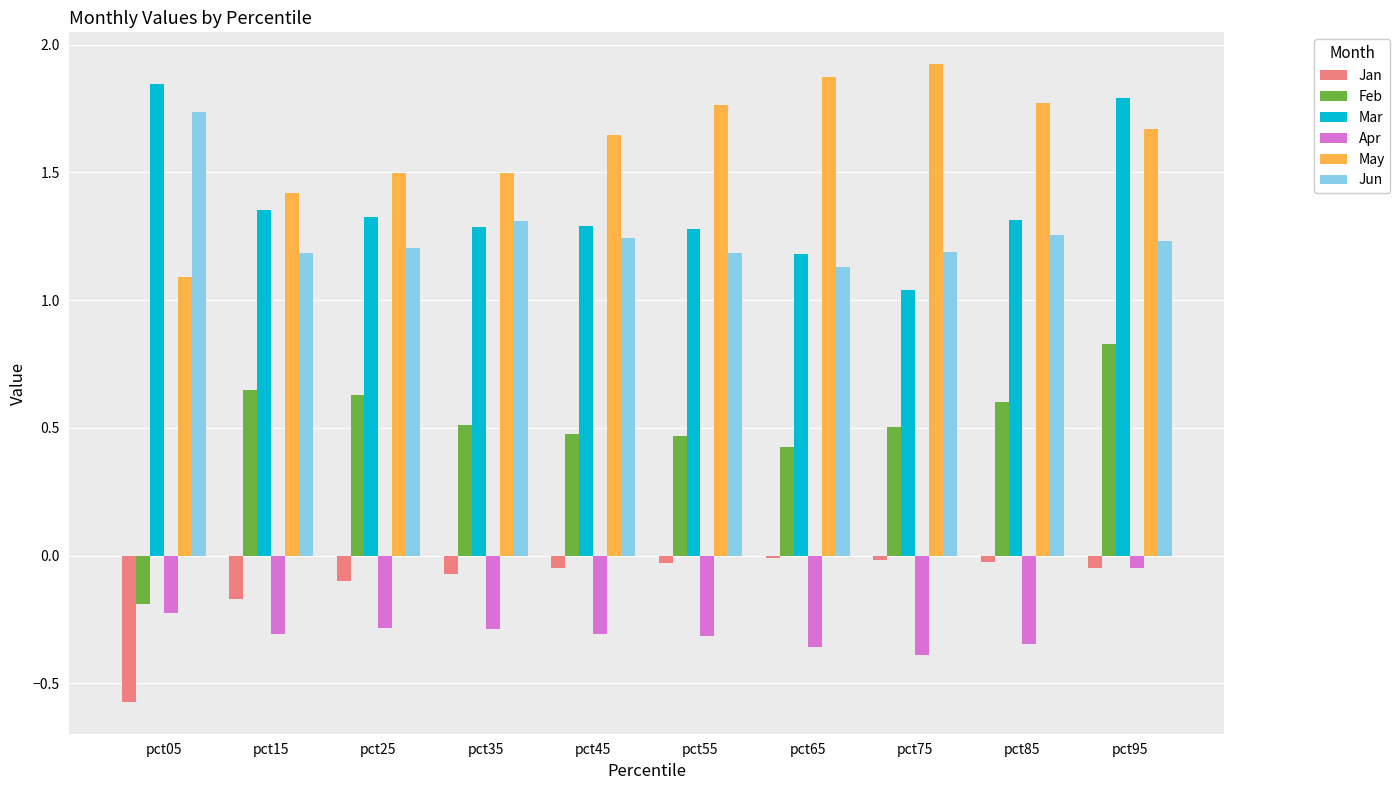

How many series are shown in this chart?

6